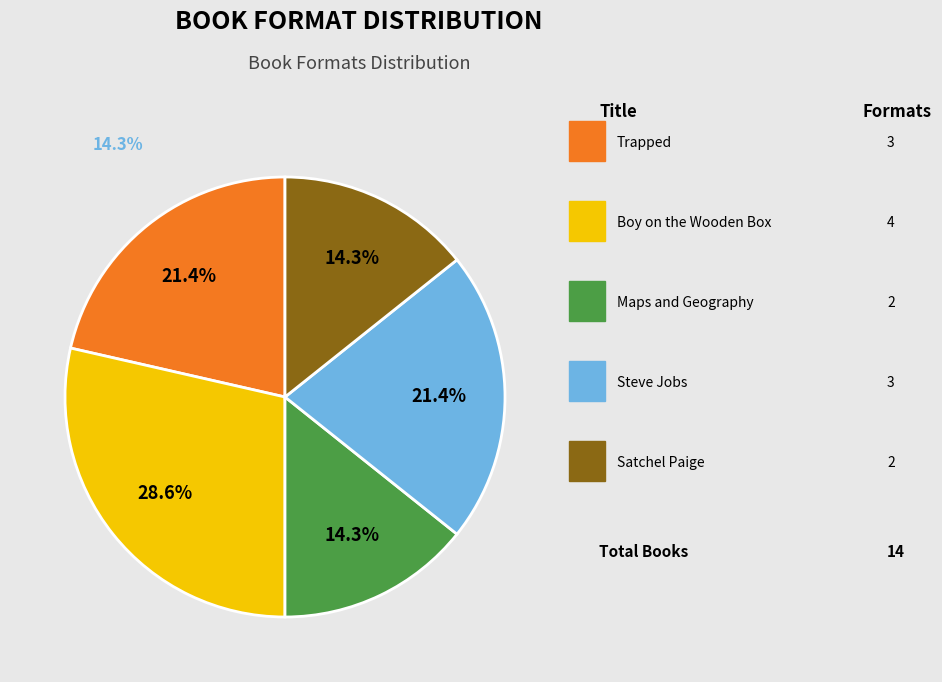

Is there a majority slice in this chart?

No